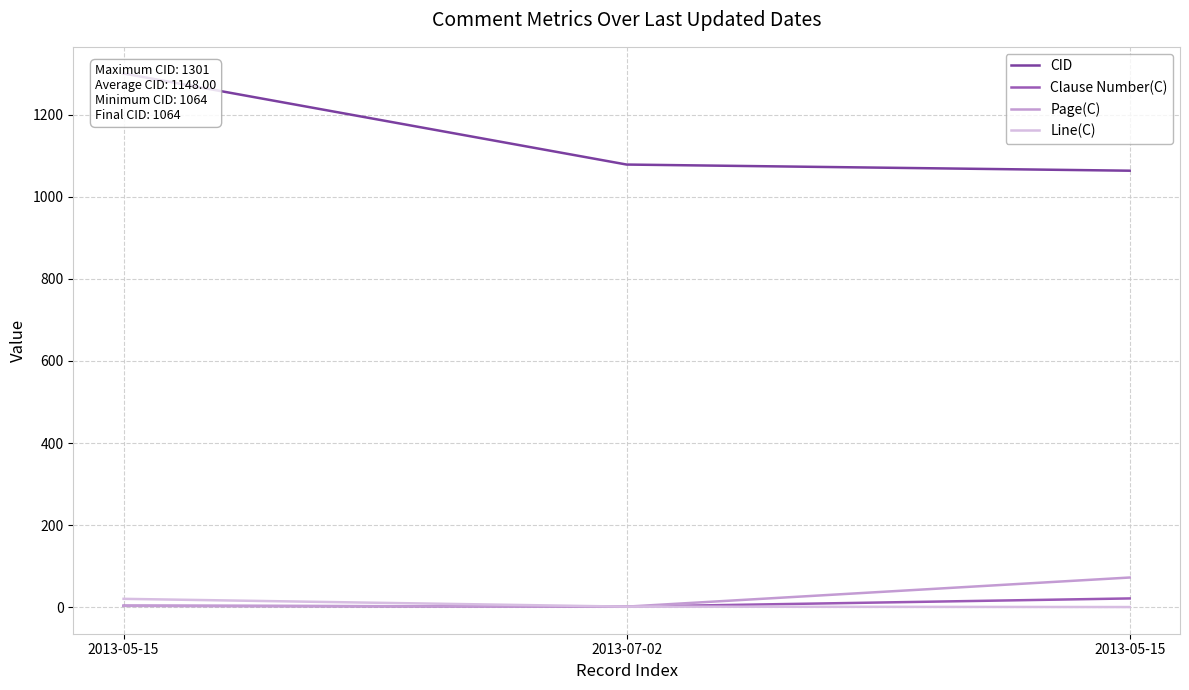

What is the sum of all Clause Number(C) values?

25.1